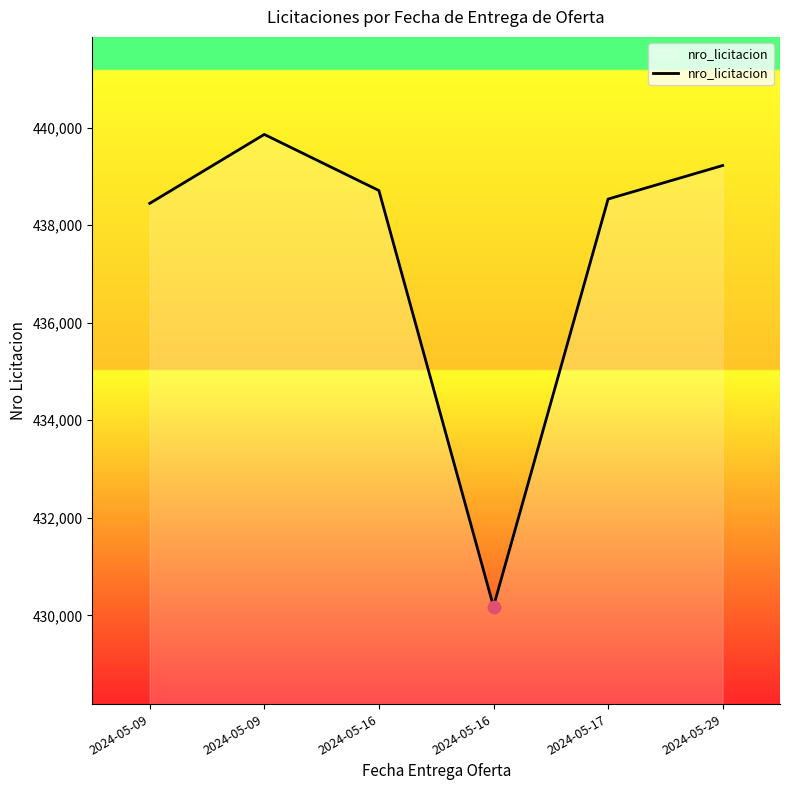

Which has a higher value, 2024-05-16 or 2024-05-09?

2024-05-16